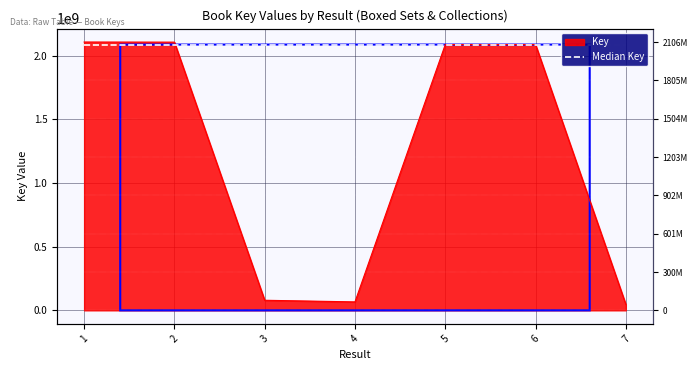

The chart shows a value of 46804790 at 7. True or false?

True